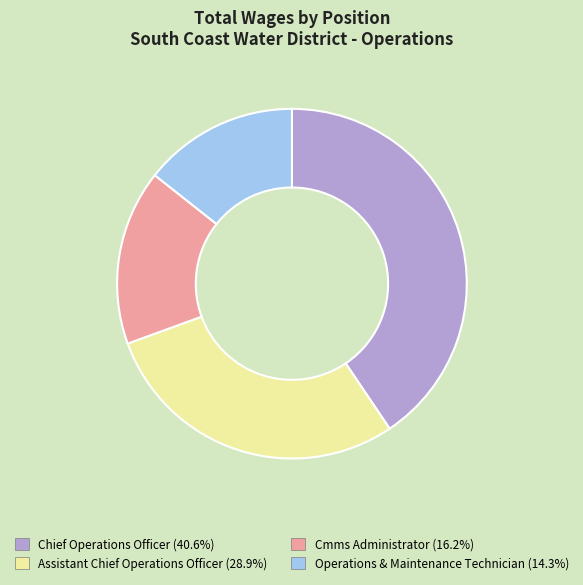

Between Cmms Administrator and Assistant Chief Operations Officer, which is larger?

Assistant Chief Operations Officer